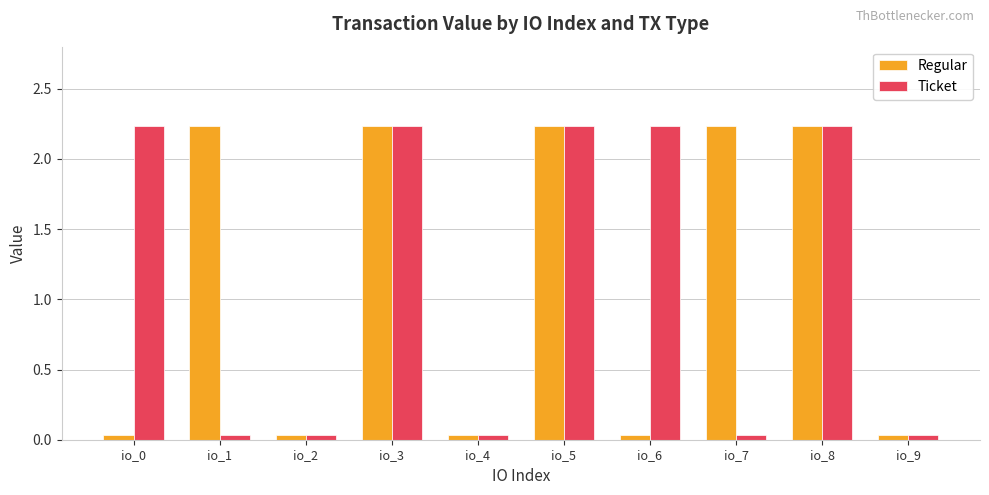

What are all the series names shown in the legend?

Regular, Ticket